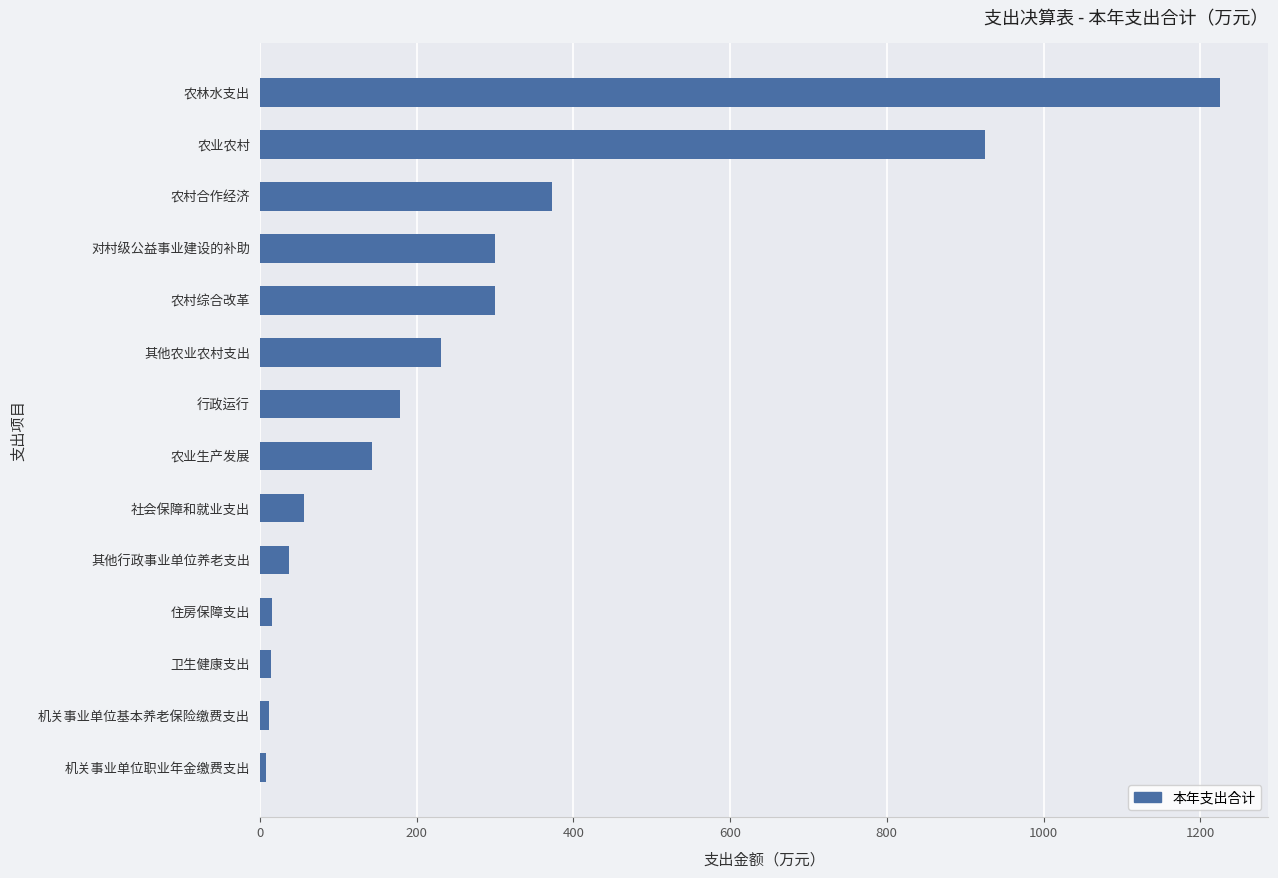

Does the chart contain stacked bars?

No